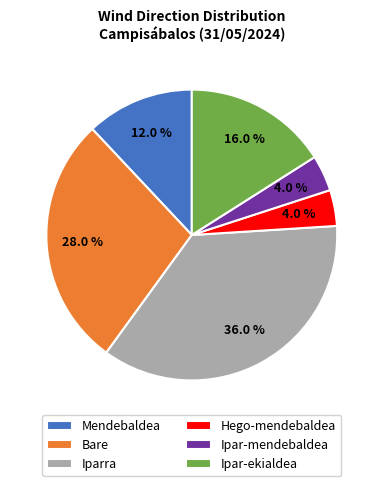

What percentage is NOT represented by Mendebaldea?

88.0%